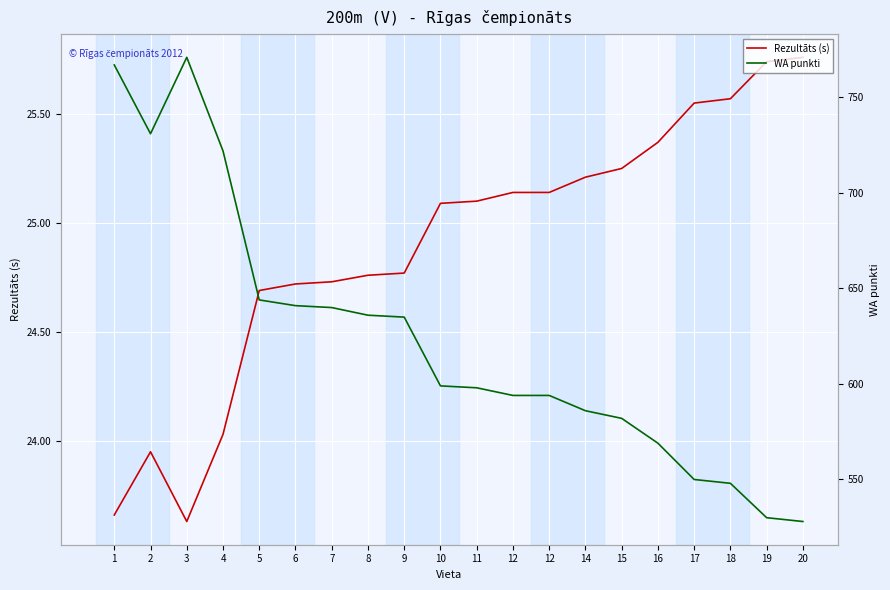

True or false: Rezultāts (s) and WA punkti intersect in this chart.

False